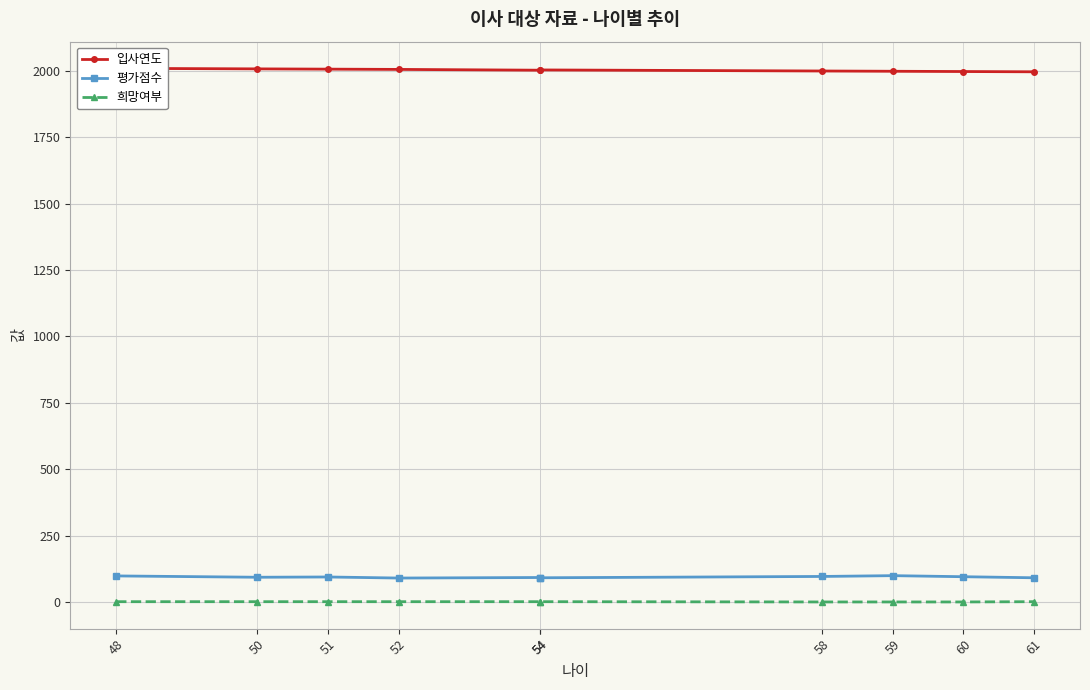

Reading right to left, list all the values displayed in this chart.

입사연도: 61=1996	60=1997	59=1998	58=1999	54=2003	54=2002	52=2005	51=2006	50=2007	48=2009
평가점수: 61=91	60=95	59=99	58=96	54=91	54=92	52=90	51=94	50=93	48=98
희망여부: 61=1	60=0	59=0	58=0	54=1	54=1	52=1	51=1	50=1	48=1